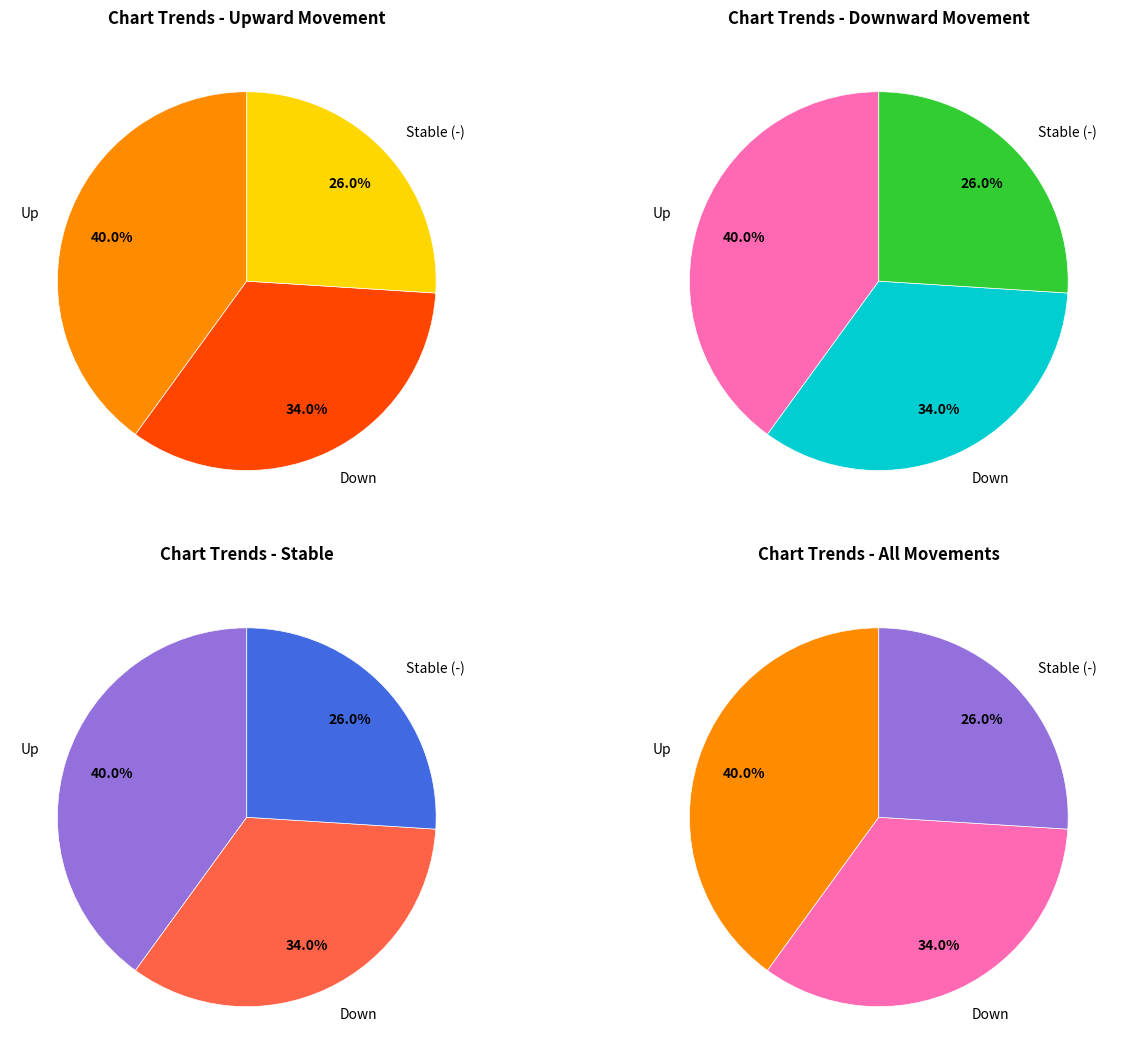

Is there any slice that represents more than half of the pie?

No